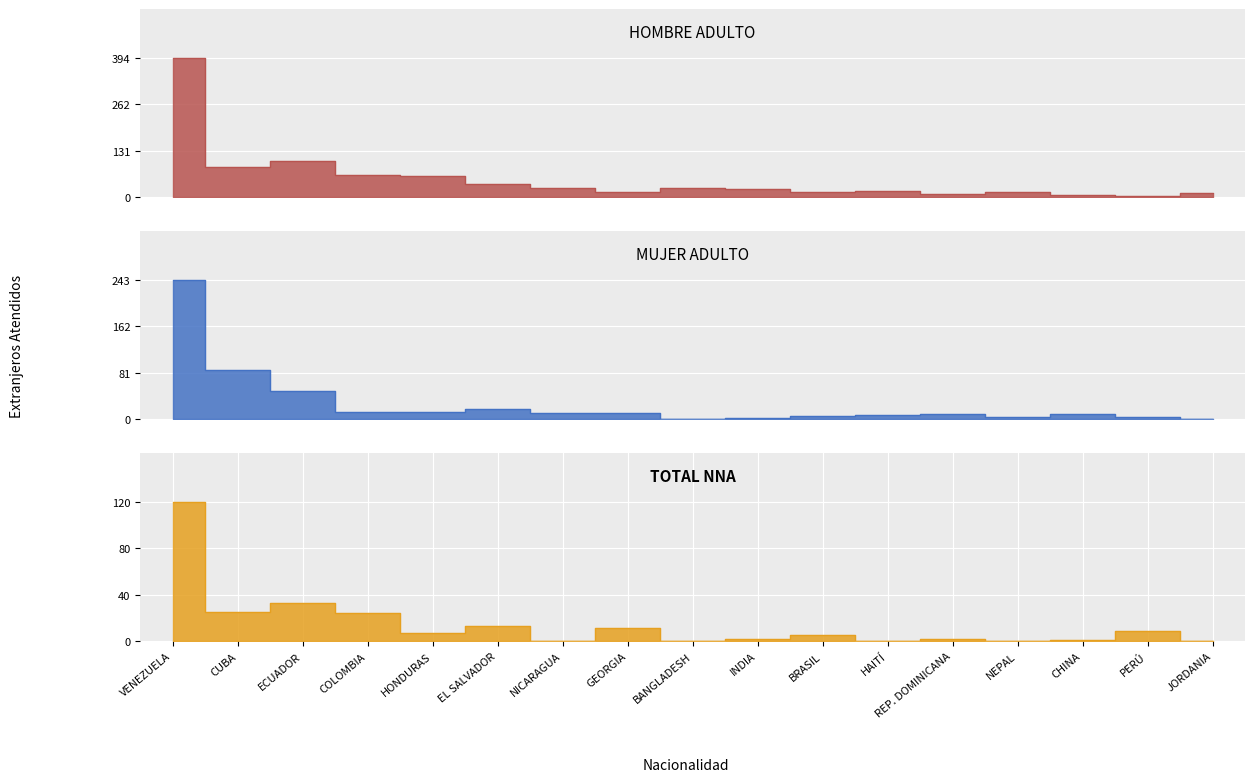

How many values in TOTAL NNA are above zero?

12